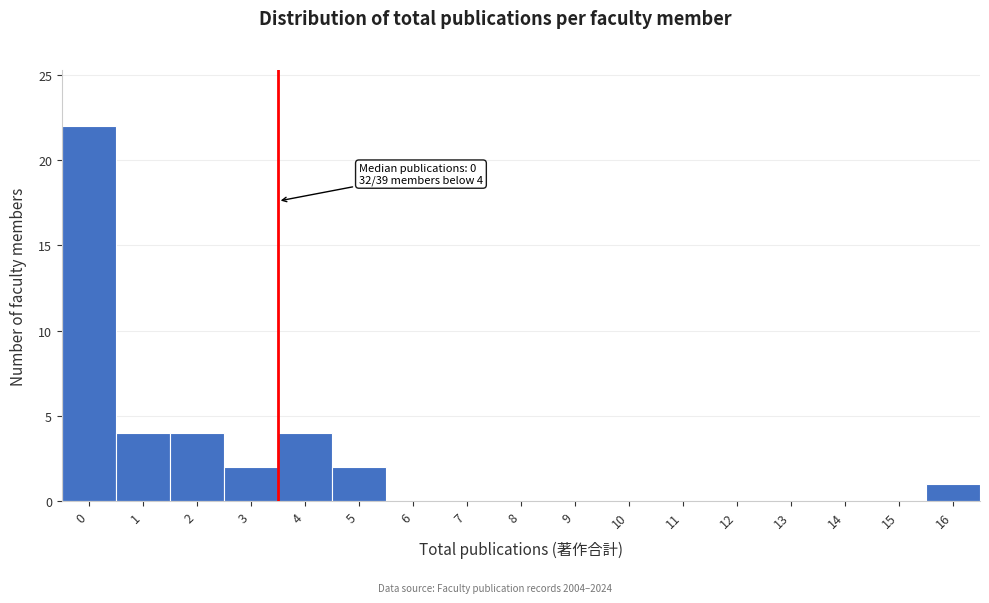

Reading left to right, what are all the values shown in this chart?

0=22	1=4	2=4	3=2	4=4	5=2	6=0	7=0	8=0	9=0	10=0	11=0	12=0	13=0	14=0	15=0	16=1